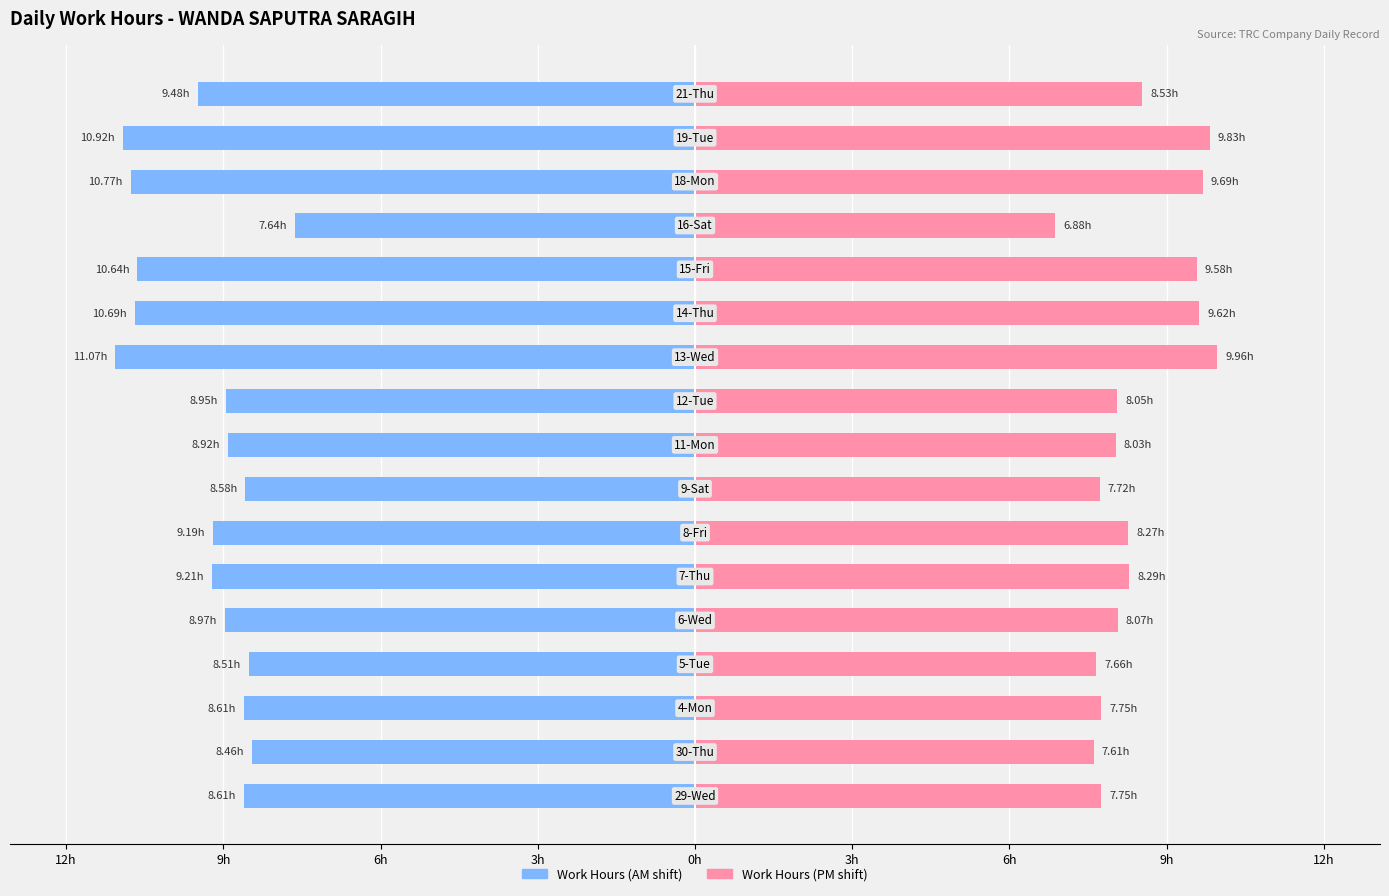

What is the difference between the Work Hours (AM) values at 9h and 3h?

0.8